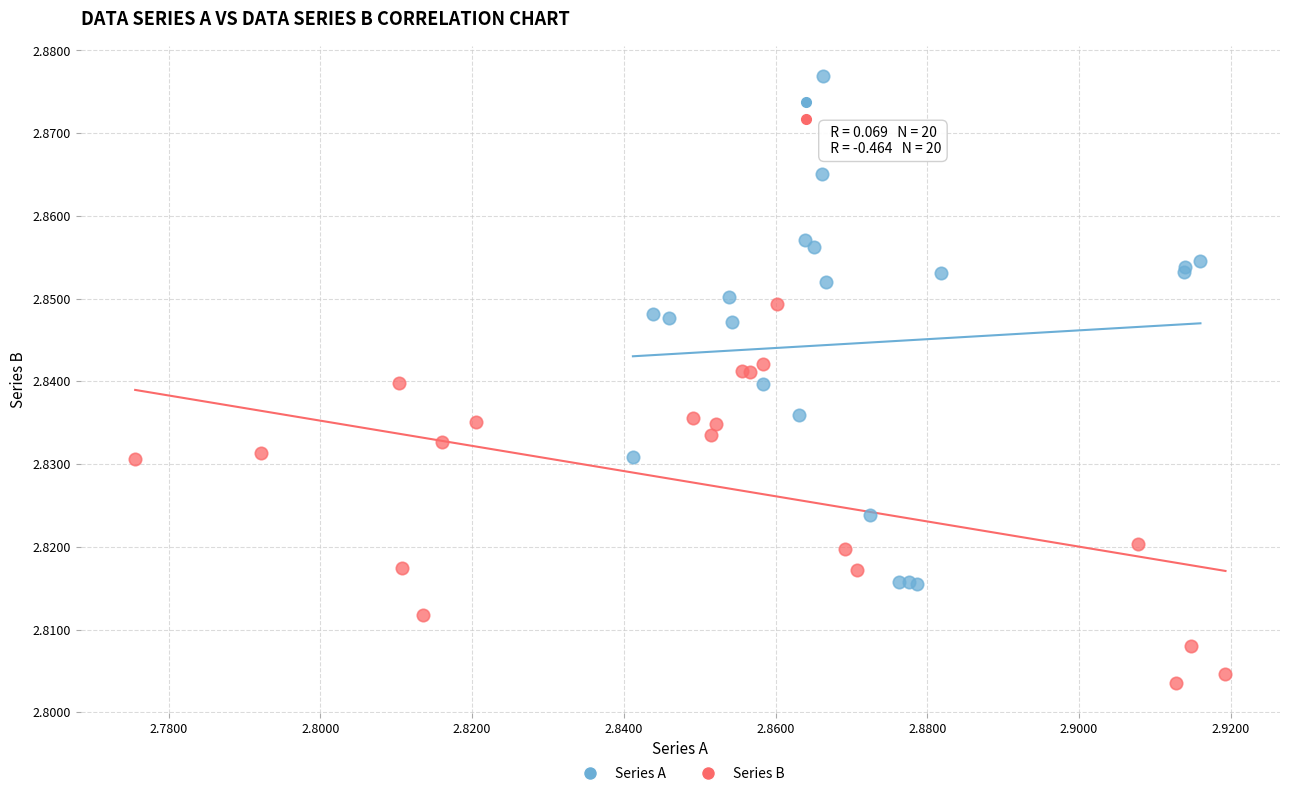

Which series reaches the maximum Y coordinate?

Series A